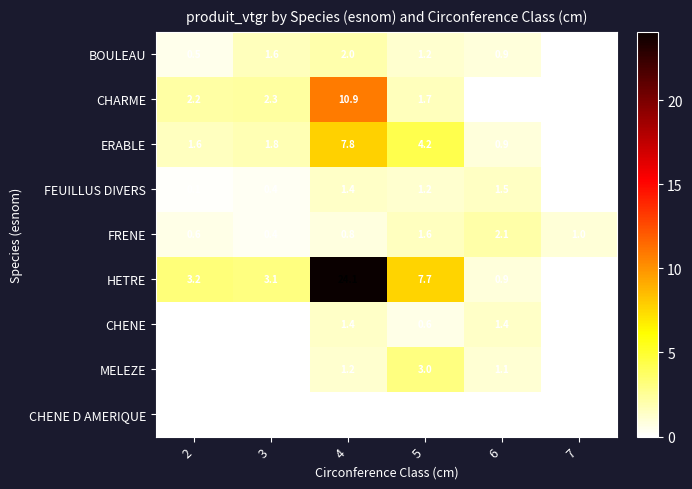

How many distinct data groups are displayed?

9